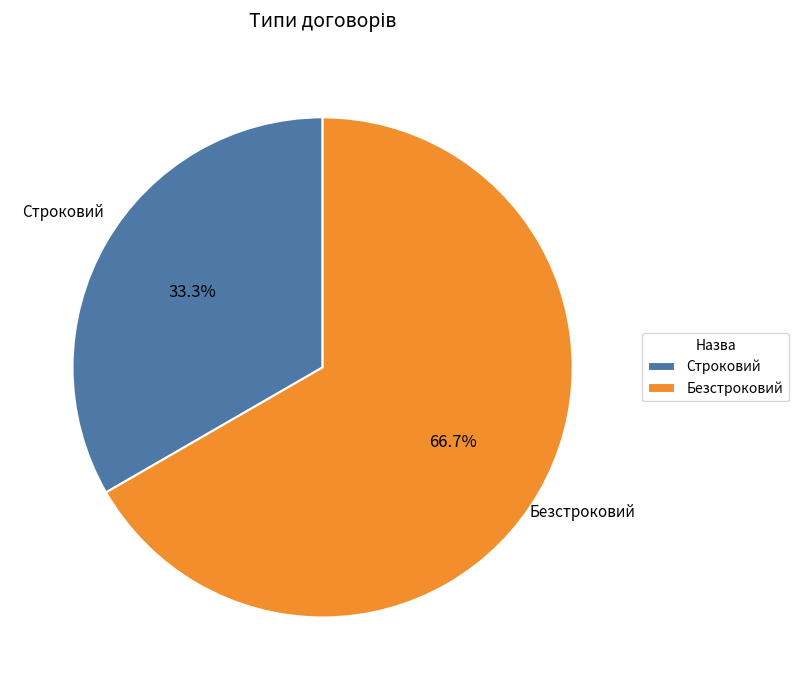

What portion of the pie excludes Безстроковий?

33.3%